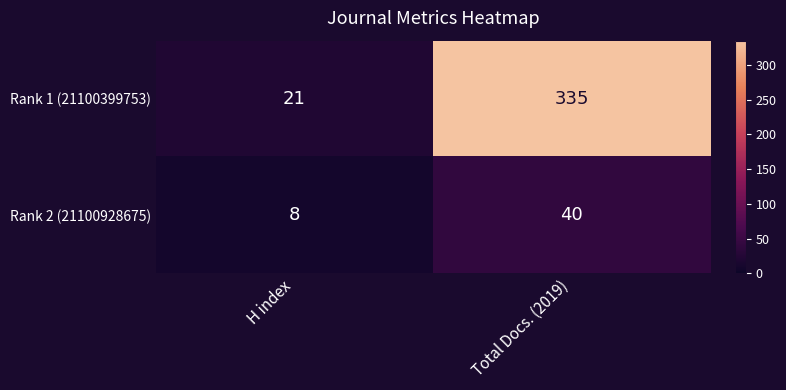

What value does the Rank 2 (21100928675) series have at H index?

8